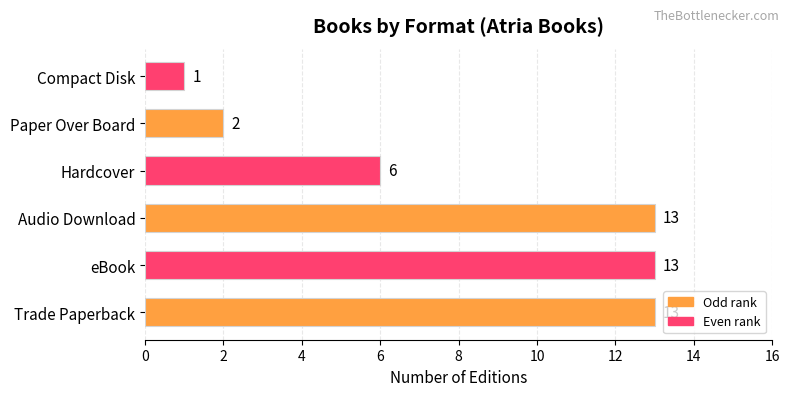

What is the difference between the maximum and second lowest values?

11